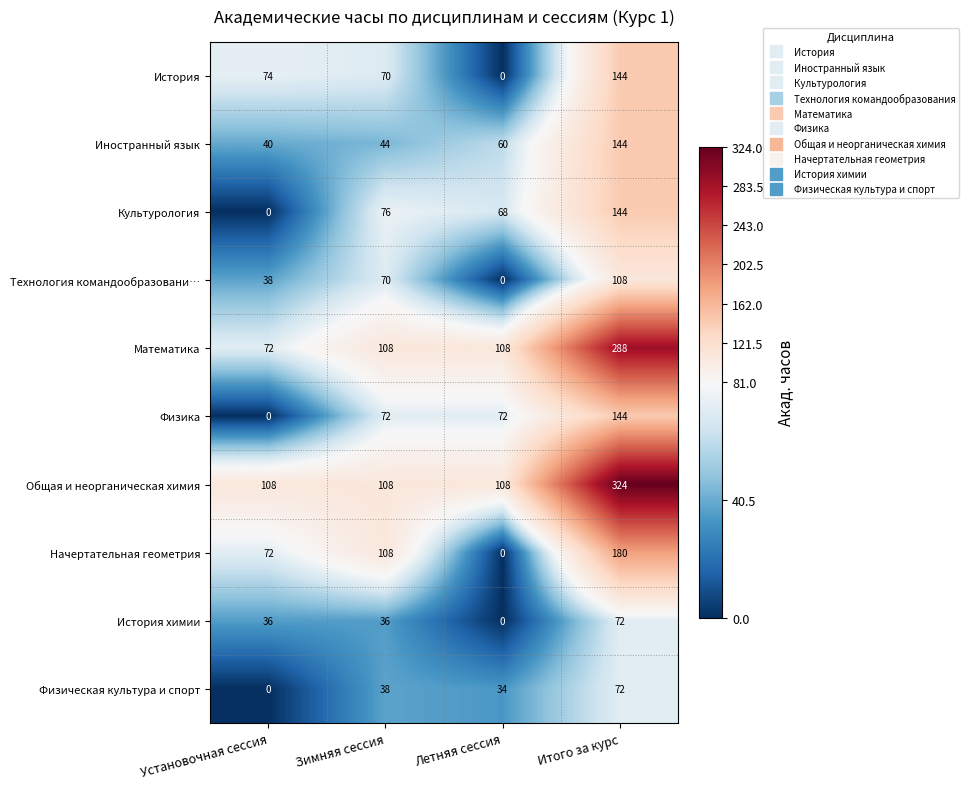

What is the total value across all series at Летняя сессия?

450